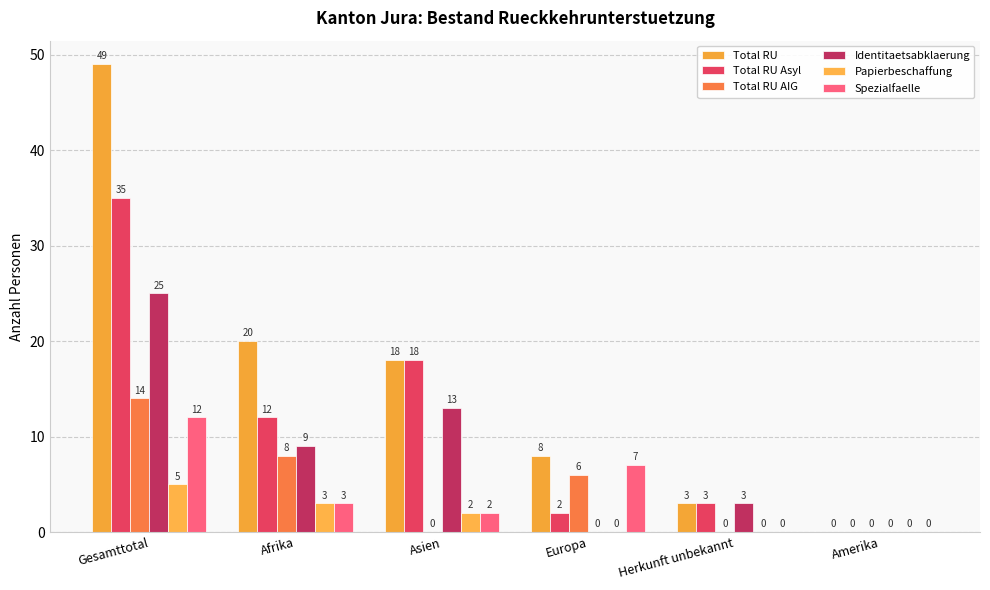

What is the label of the 6th bar from the right?

Gesamttotal